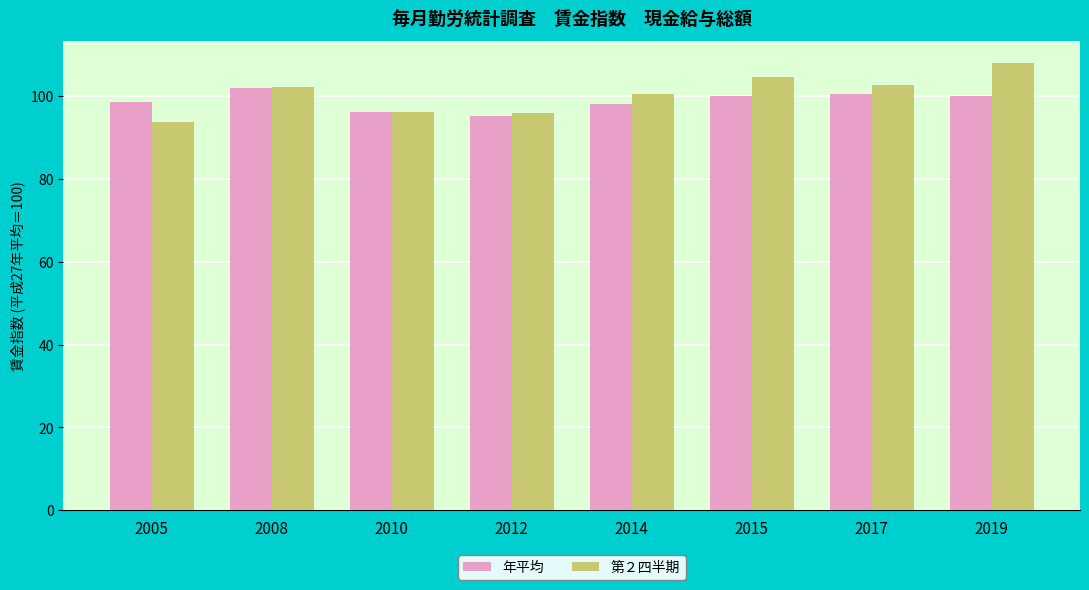

Rank the series by their average value, from lowest to highest.

年平均, 第２四半期